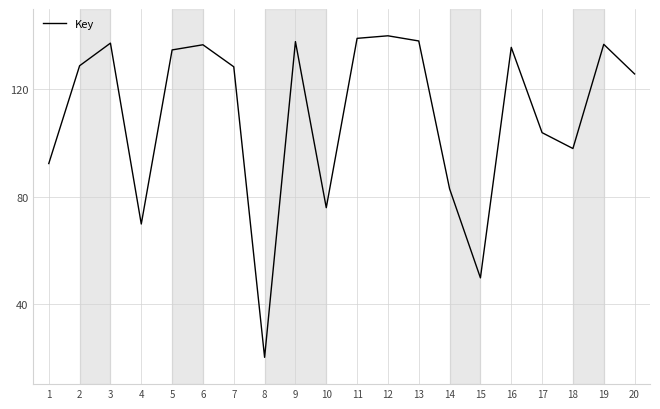

At which label is the value closest to 80?

14